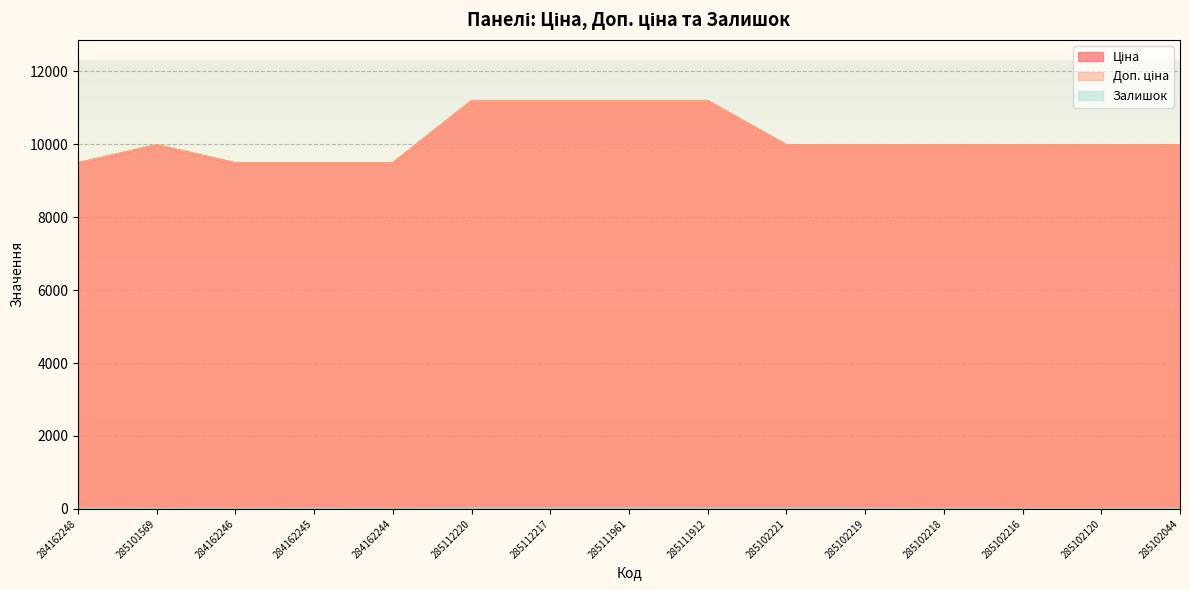

Rank the categories by Залишок value from lowest to highest.

284162248, 284162246, 284162244, 285102216, 285102120, 285102044, 285102218, 285101569, 284162245, 285102219, 285102221, 285111912, 285112220, 285112217, 285111961